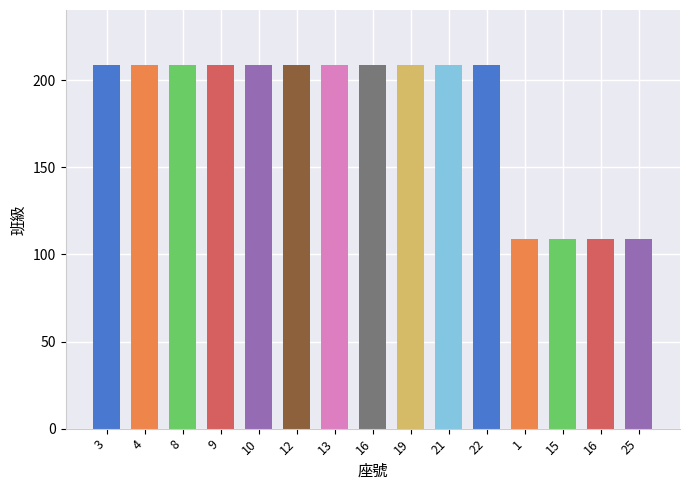

The value at 12 is 209. True or false?

True